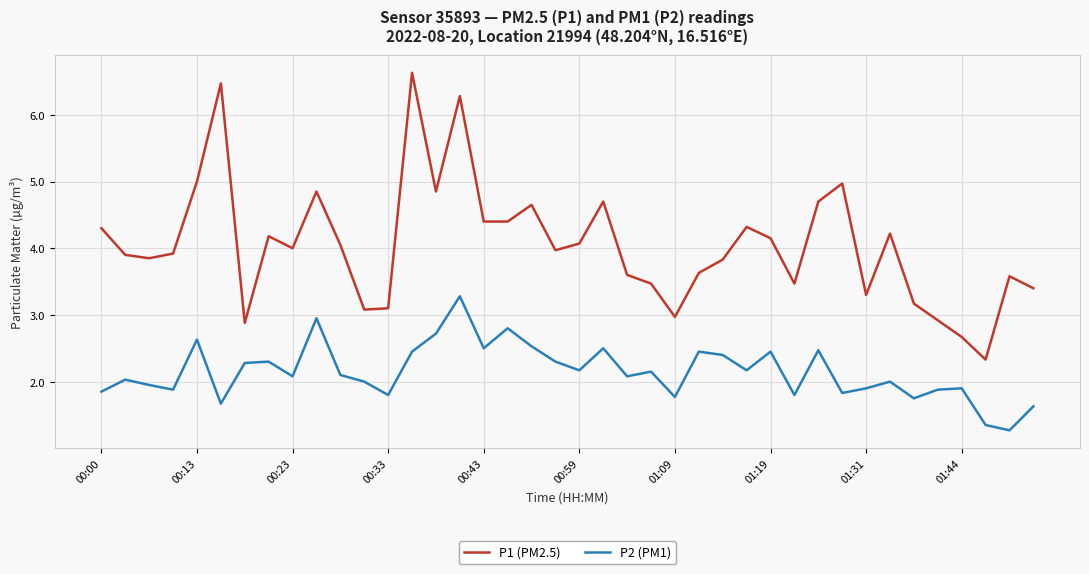

Rank the series by their average value, from highest to lowest.

P1 (PM2.5), P2 (PM1)